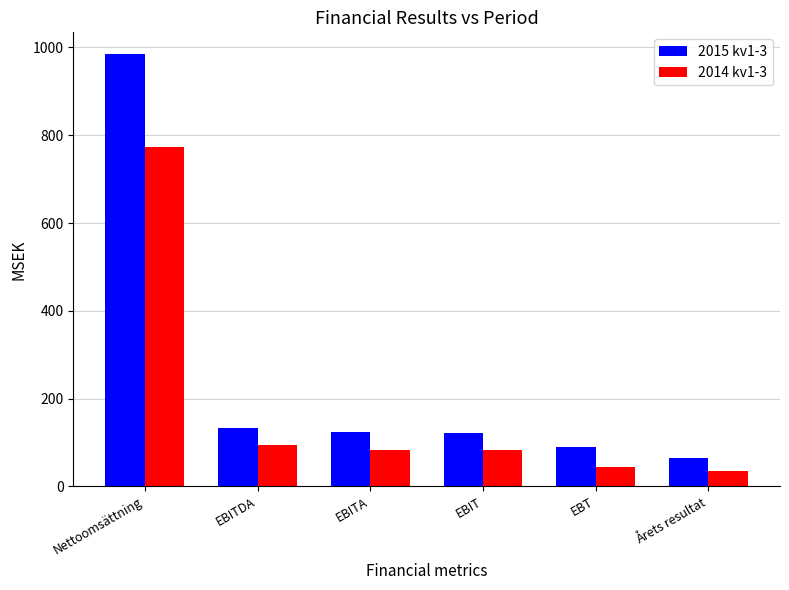

Which series has the largest total across all categories?

2015 kv1-3